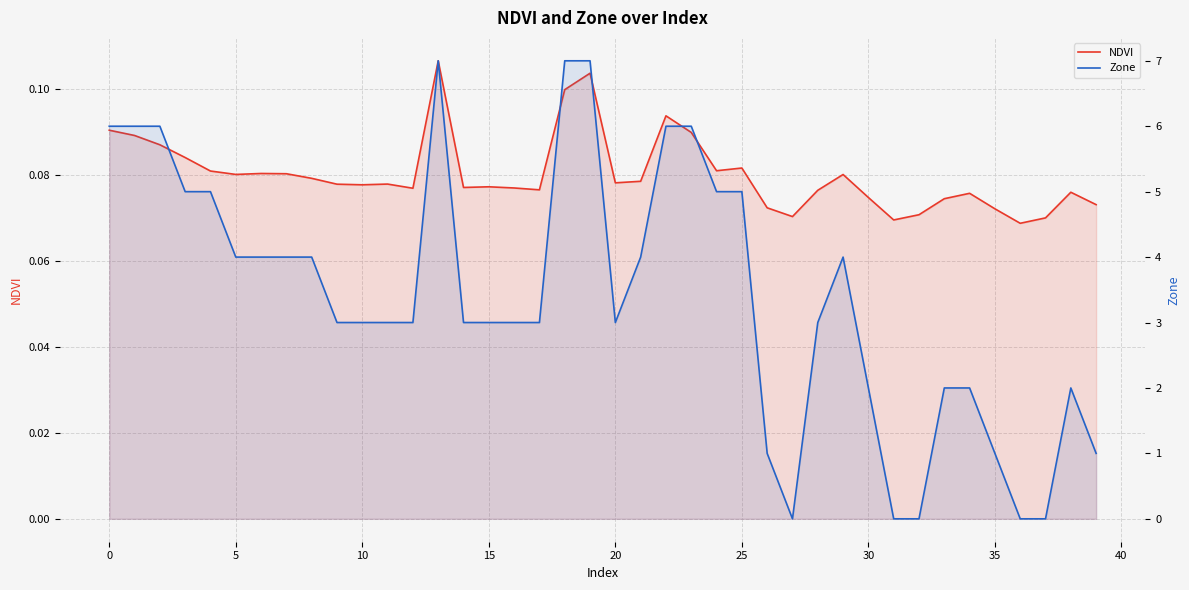

How many times do NDVI and Zone cross each other?

6